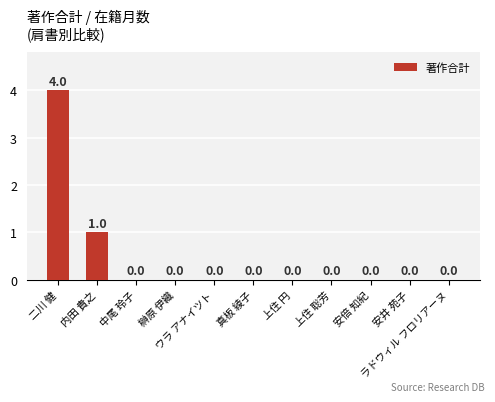

What is the sum of all values?

5